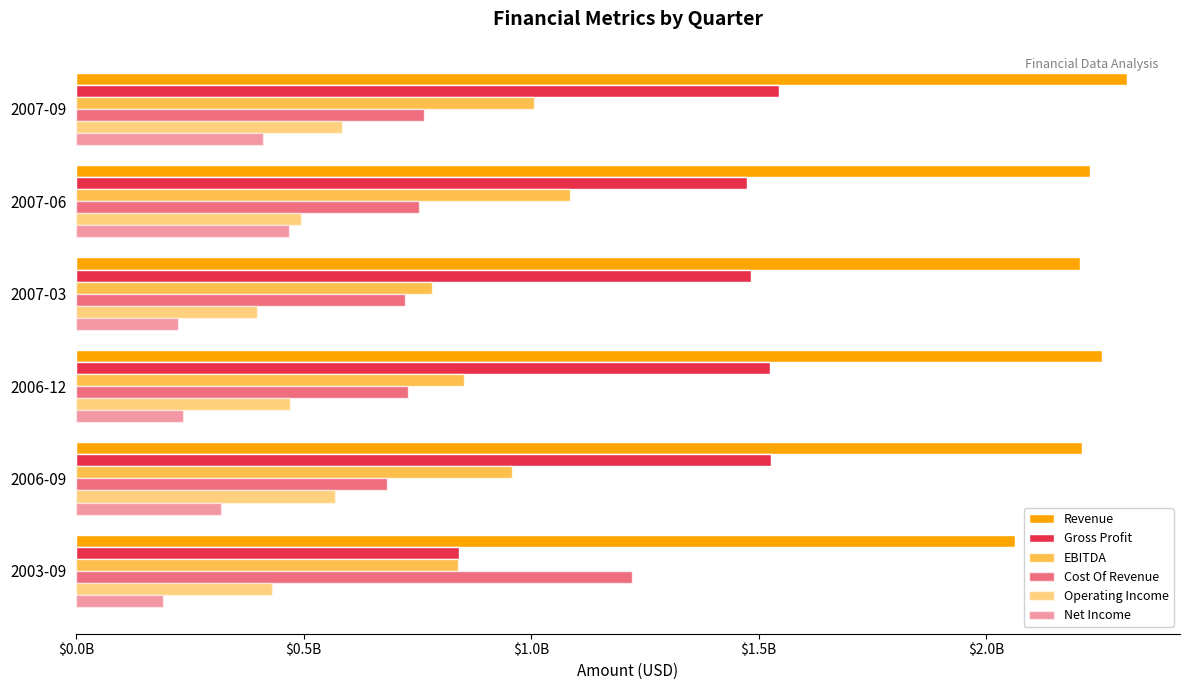

How many series are shown in this chart?

6